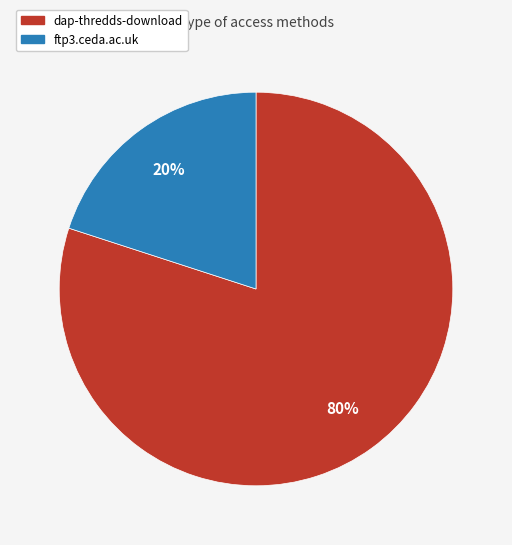

What percentage is the ftp3.ceda.ac.uk slice, to the nearest percent?

20%